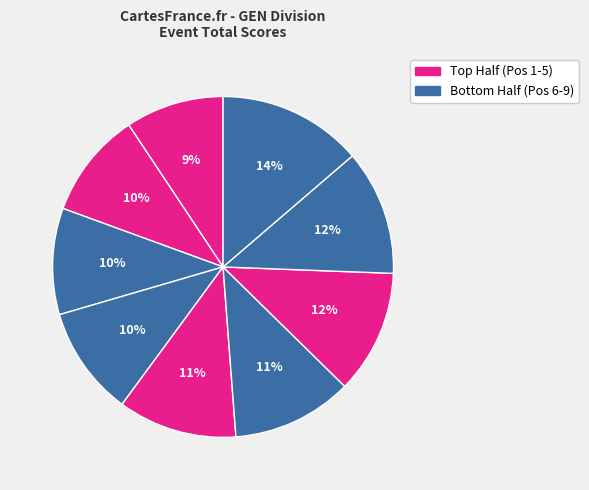

How many segments does this pie chart have?

9